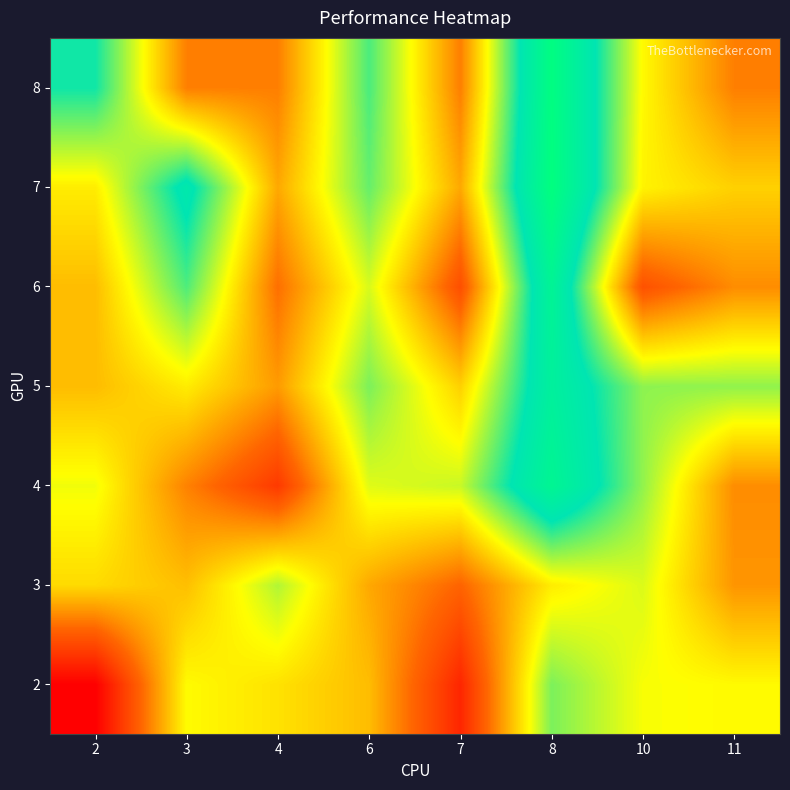

Which series has the largest range (max minus min)?

4